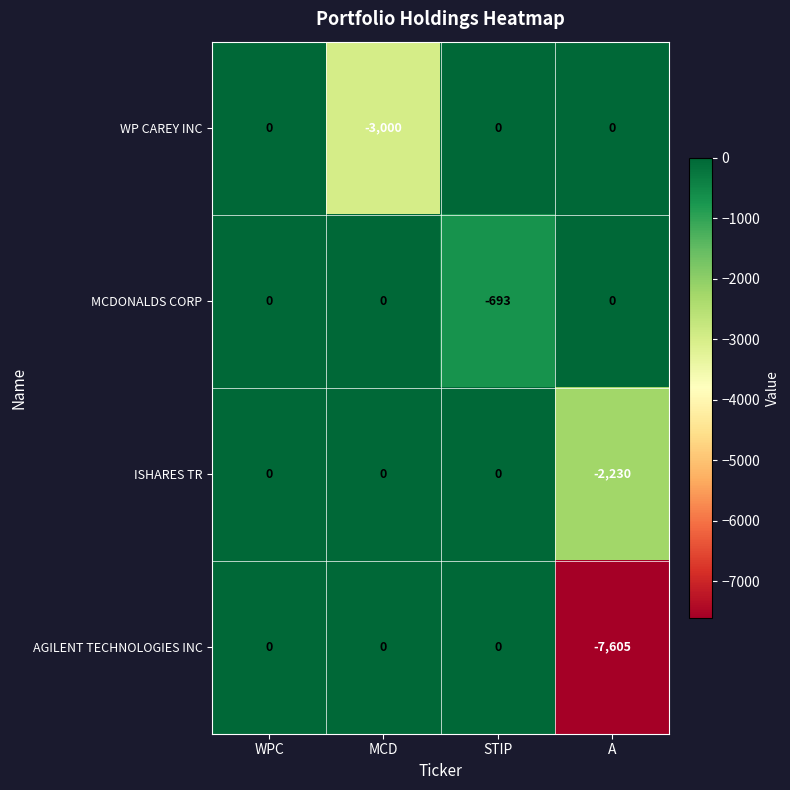

What is the smallest value displayed?

-7605